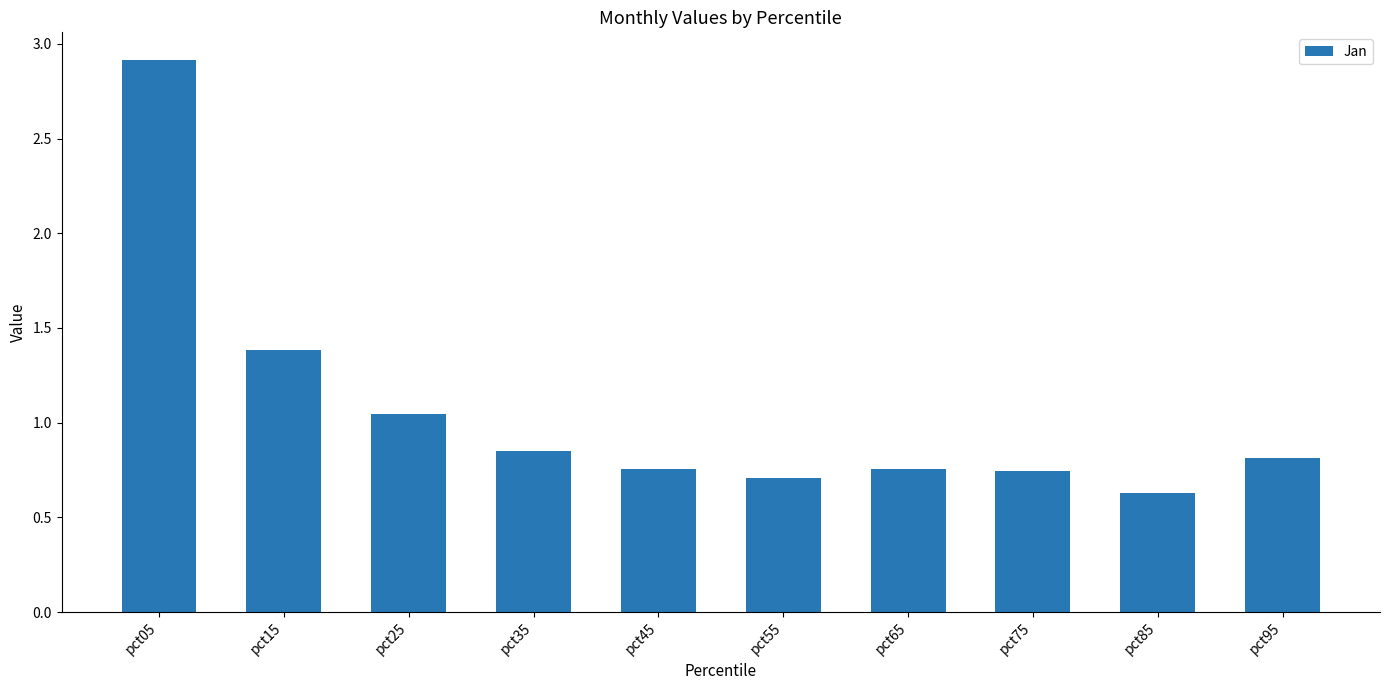

What is the maximum value shown in the chart?

2.9